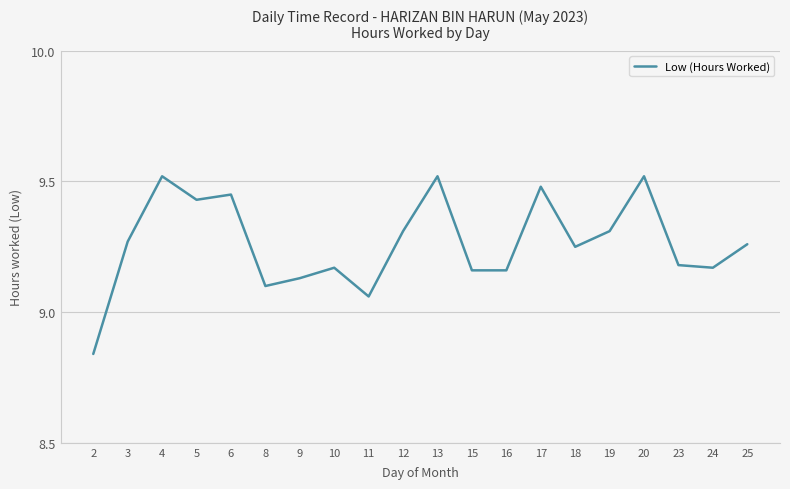

What is the difference between the maximum and minimum values?

0.7